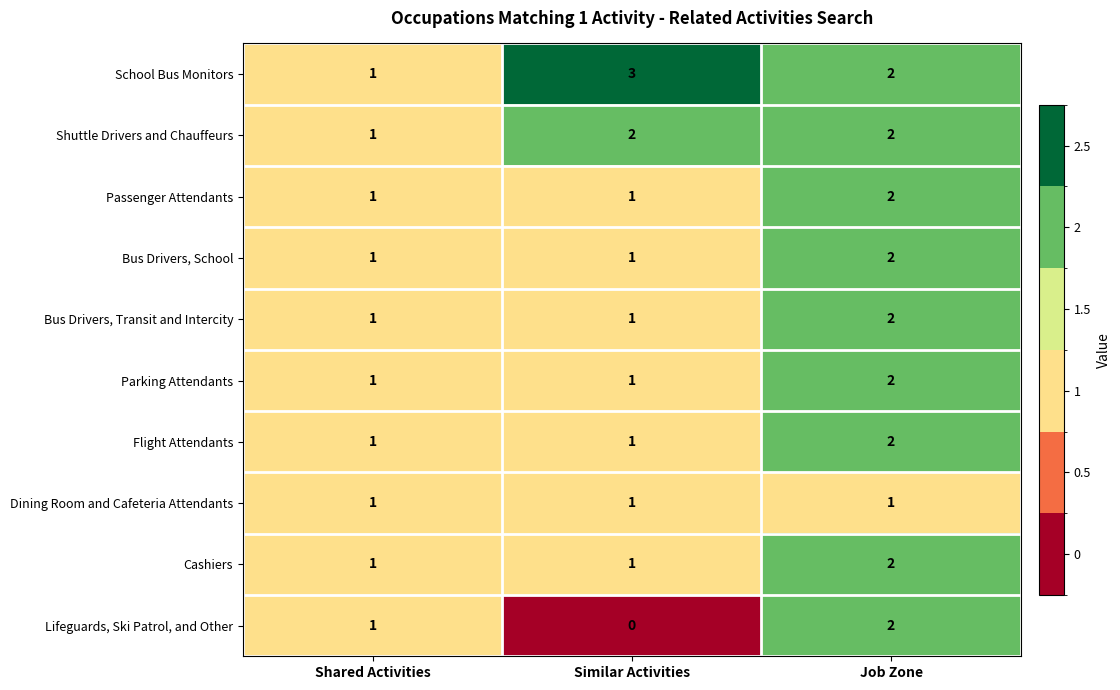

At which category does the chart reach its minimum across all series?

Similar Activities